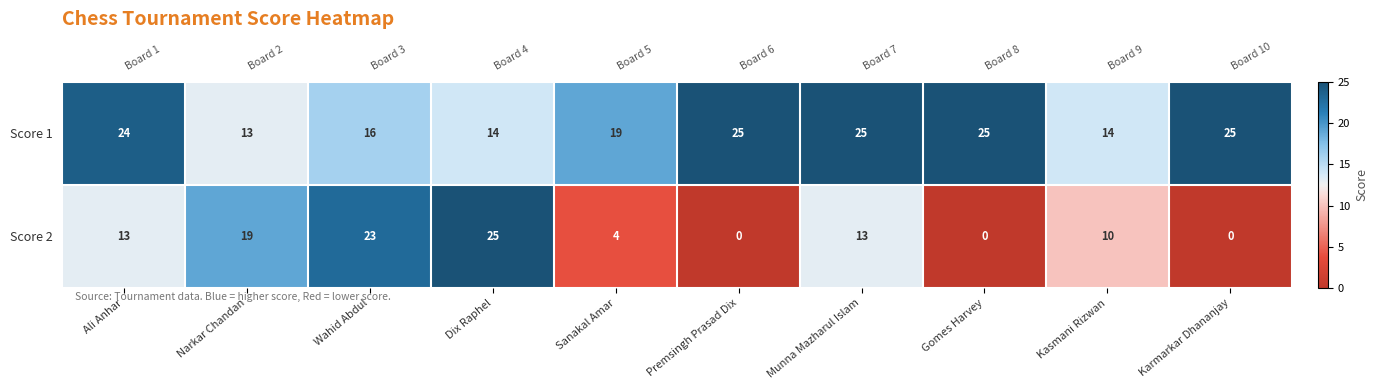

Count the number of data series in this chart.

2